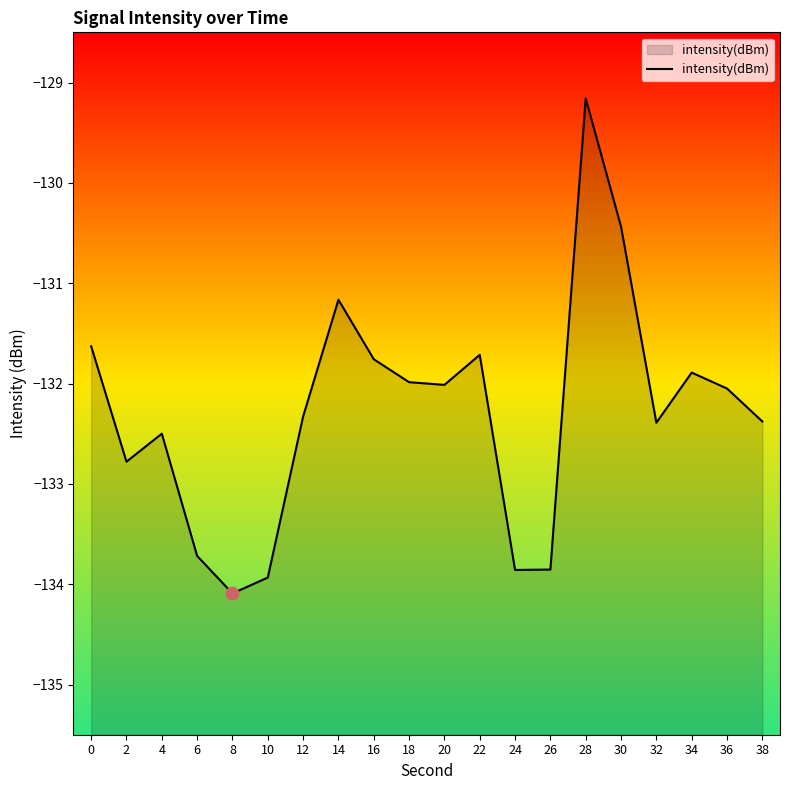

What is the change in value from 30 to 36?

-1.6